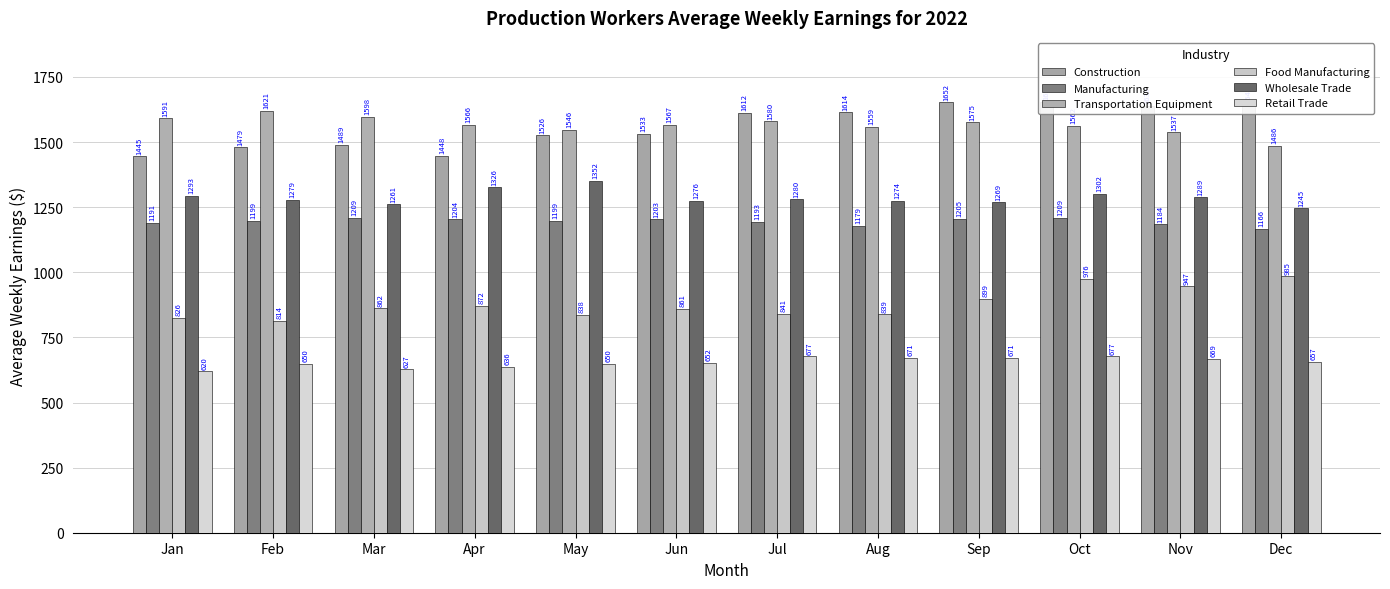

How many bars are there in total?

72